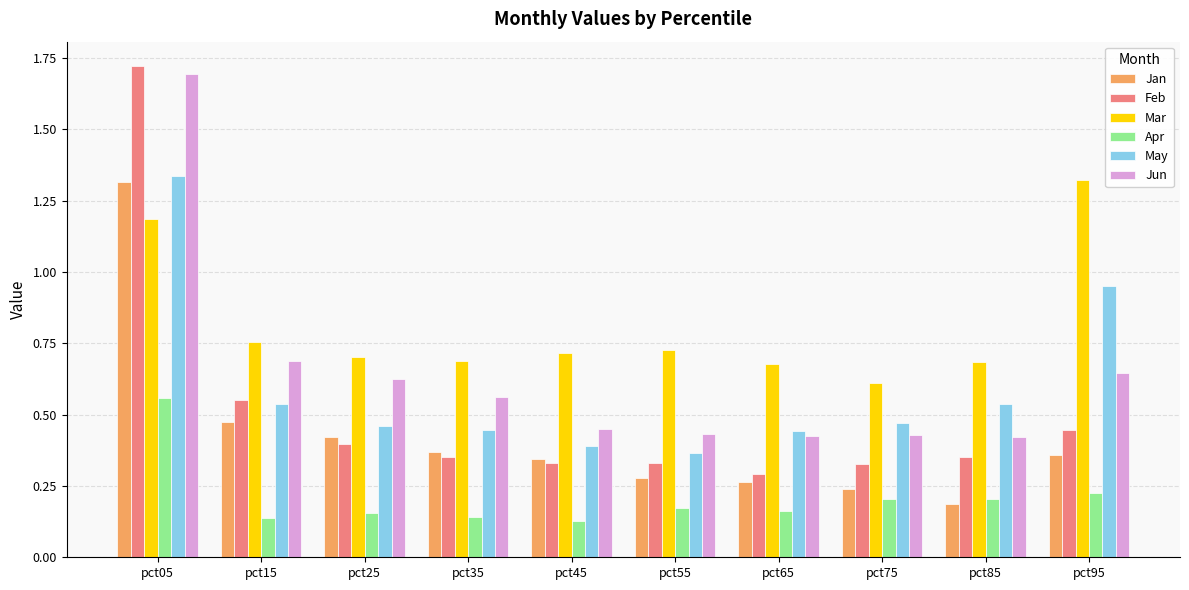

Between pct25 and pct75, which series saw the biggest shift?

Jun